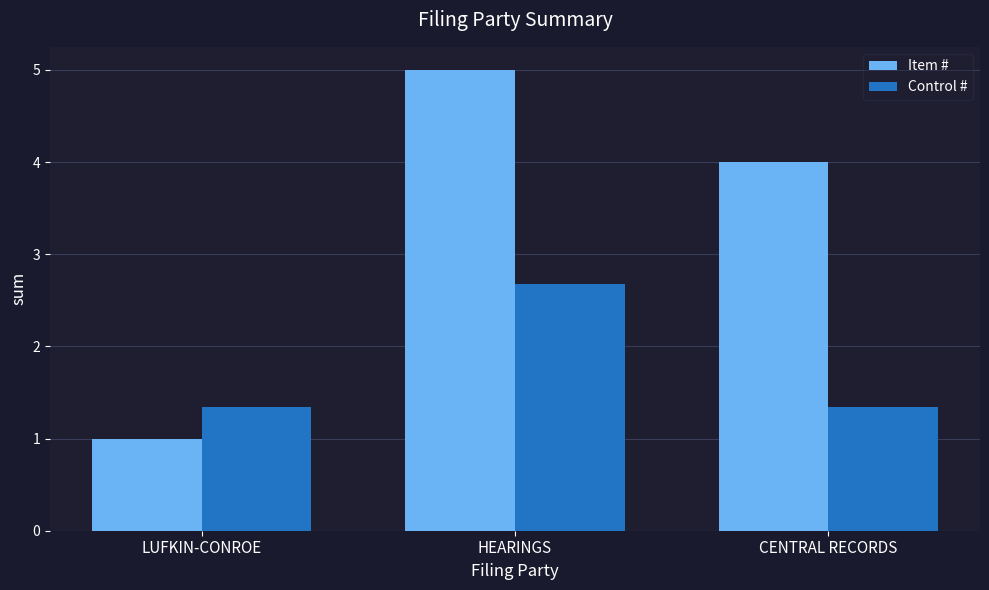

Reading left to right, what are all the values shown in this chart?

Item #: LUFKIN-CONROE=1.0	HEARINGS=5.0	CENTRAL RECORDS=4.0
Control #: LUFKIN-CONROE=1.3	HEARINGS=2.7	CENTRAL RECORDS=1.3